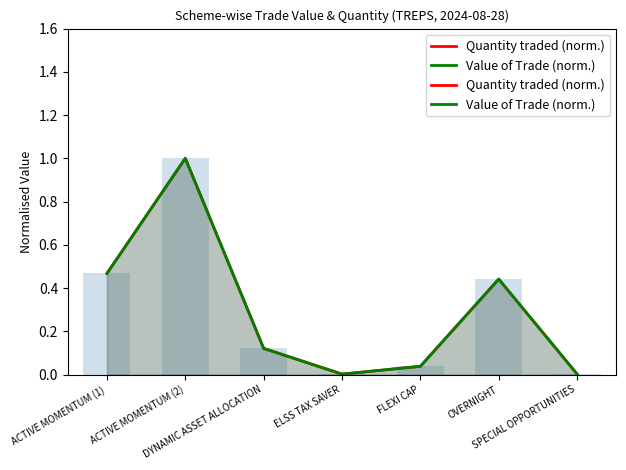

What is the sum of all Quantity traded (norm.) values?

2.1